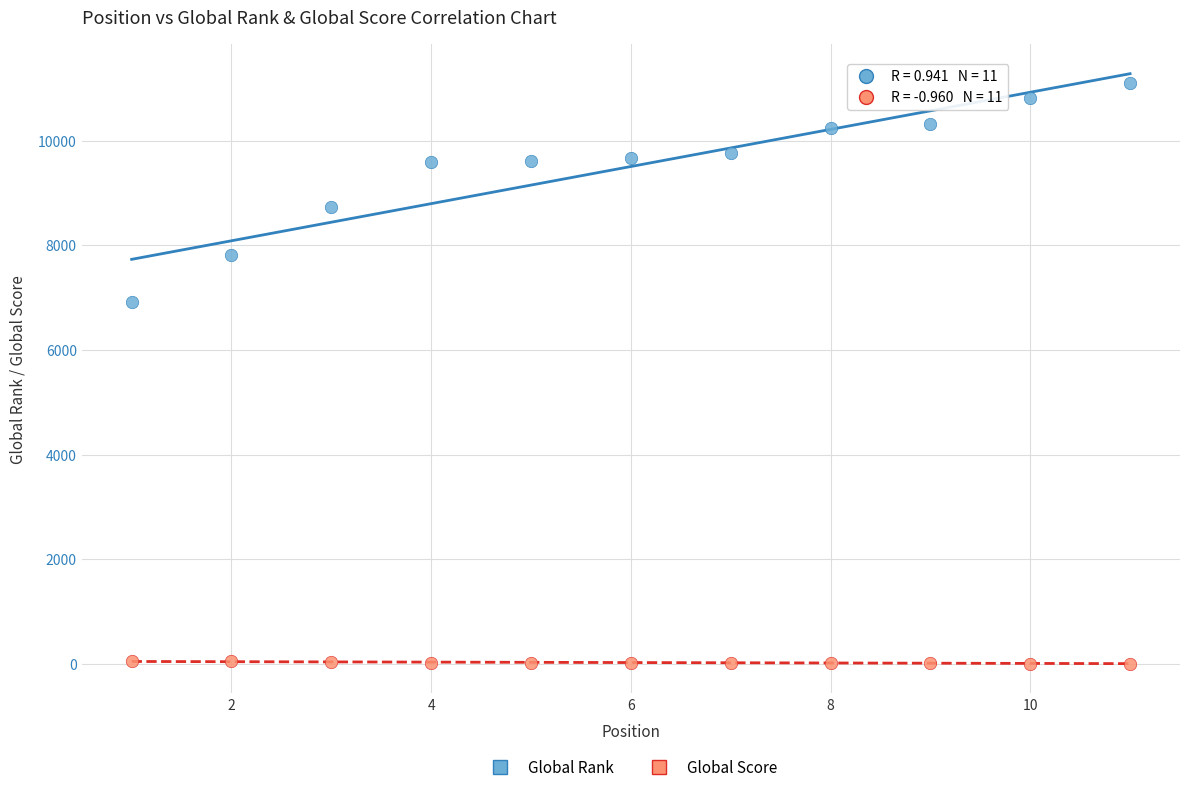

Across all data points, what is the range of Y values (max minus min)?

11089